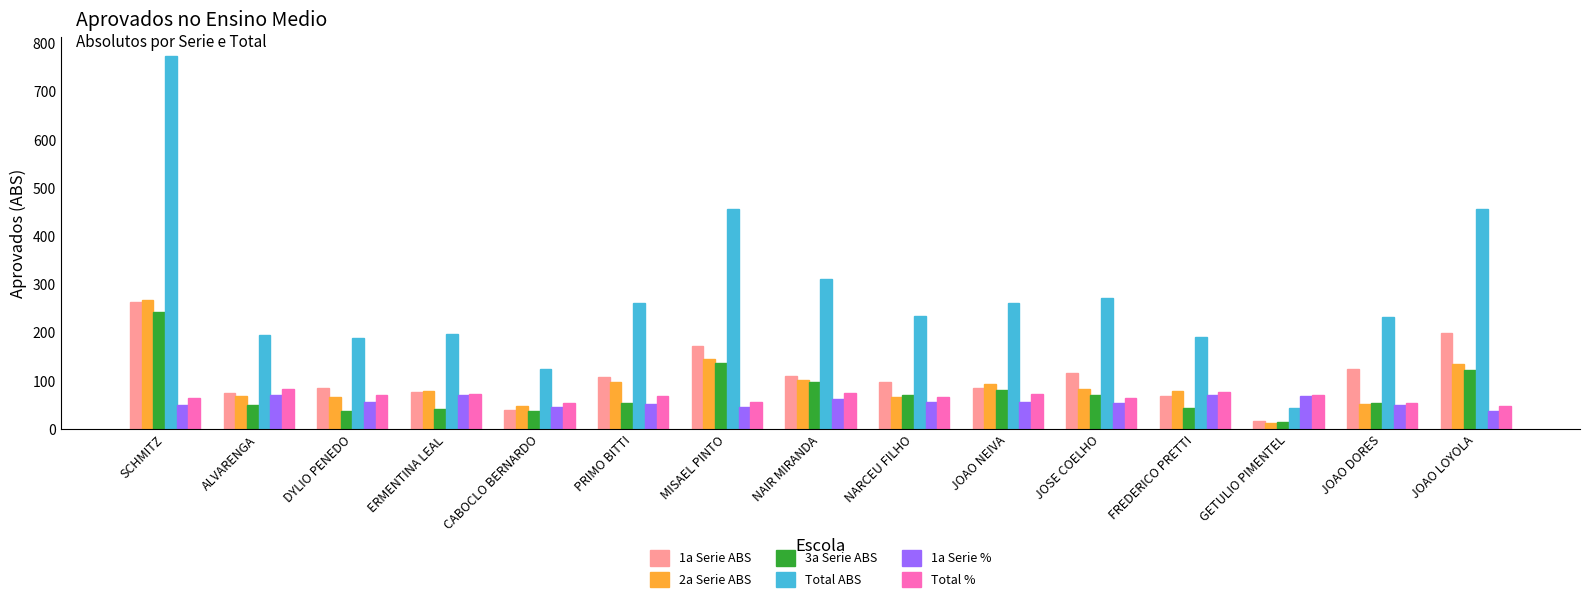

What is the sum of all Total ABS values?

4204.0